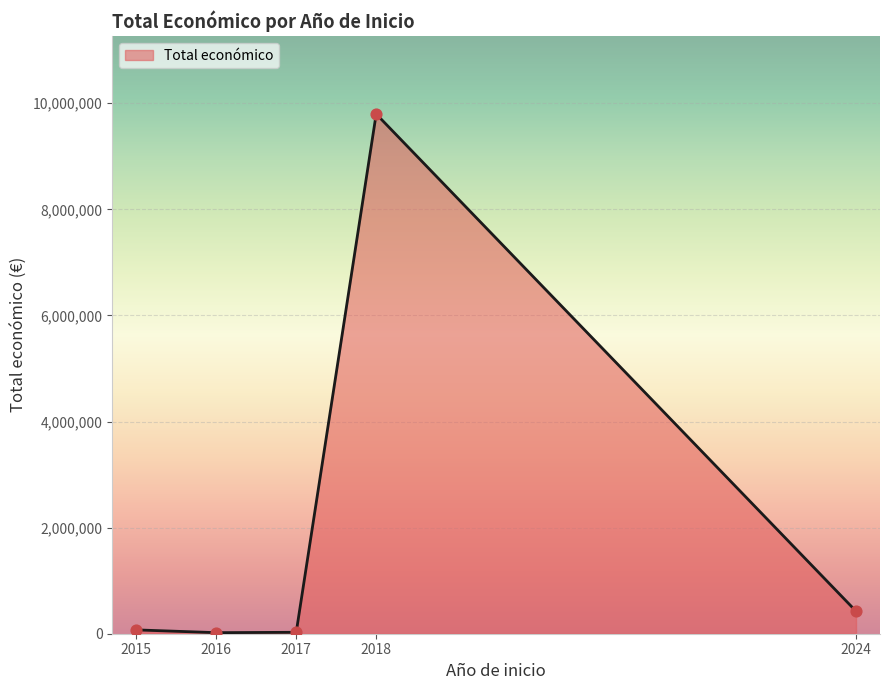

What is the ratio of the value at 2018 to the value at 2015?

135.6